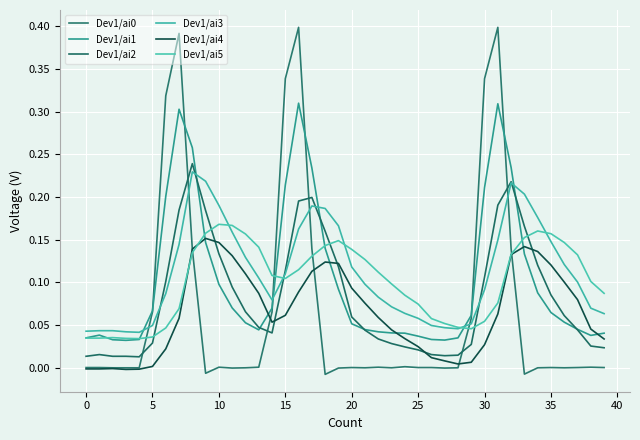

How many intersections are there between Dev1/ai5 and Dev1/ai2?

6